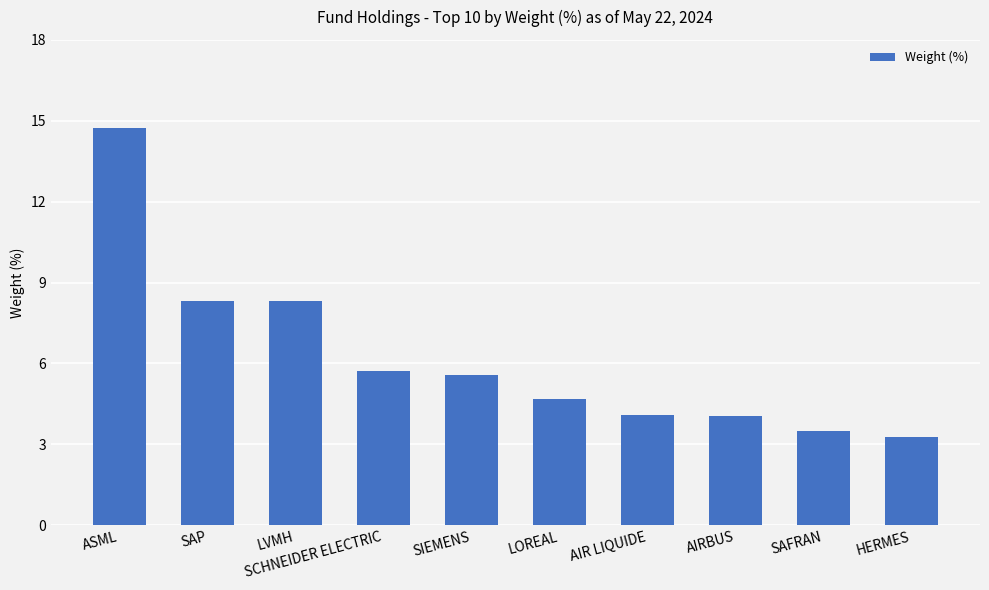

What is the maximum value shown in the chart?

14.7